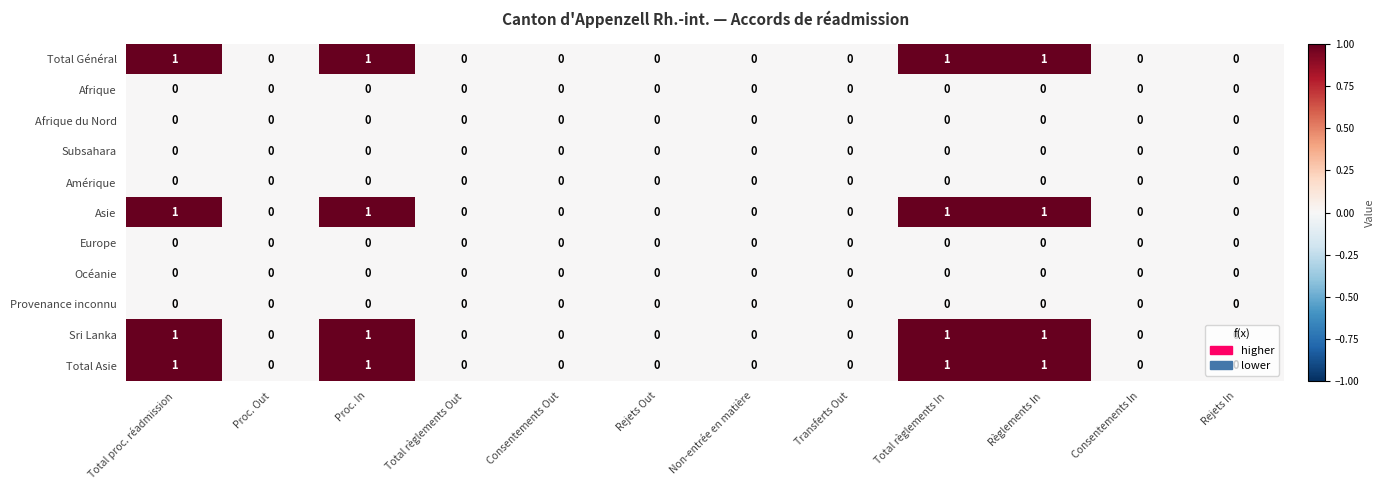

The Sri Lanka series shows 0 at Non-entrée en matière. True or false?

True